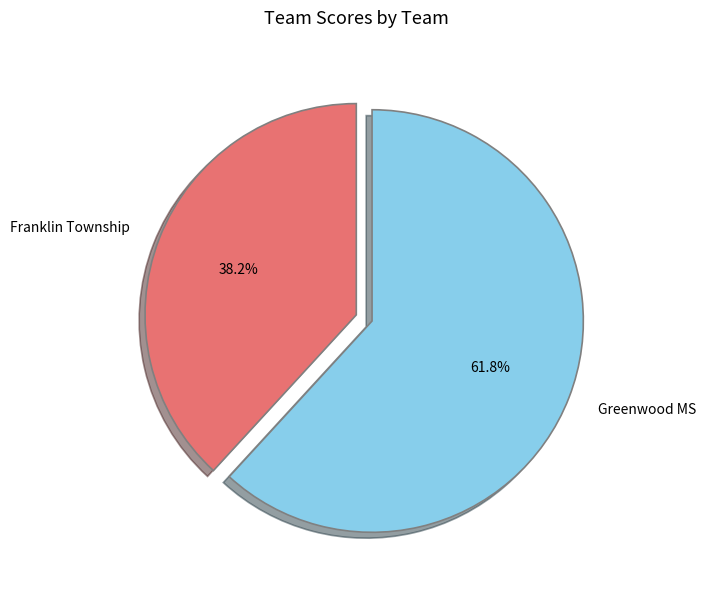

What percentage is the Greenwood MS slice, to the nearest percent?

62%